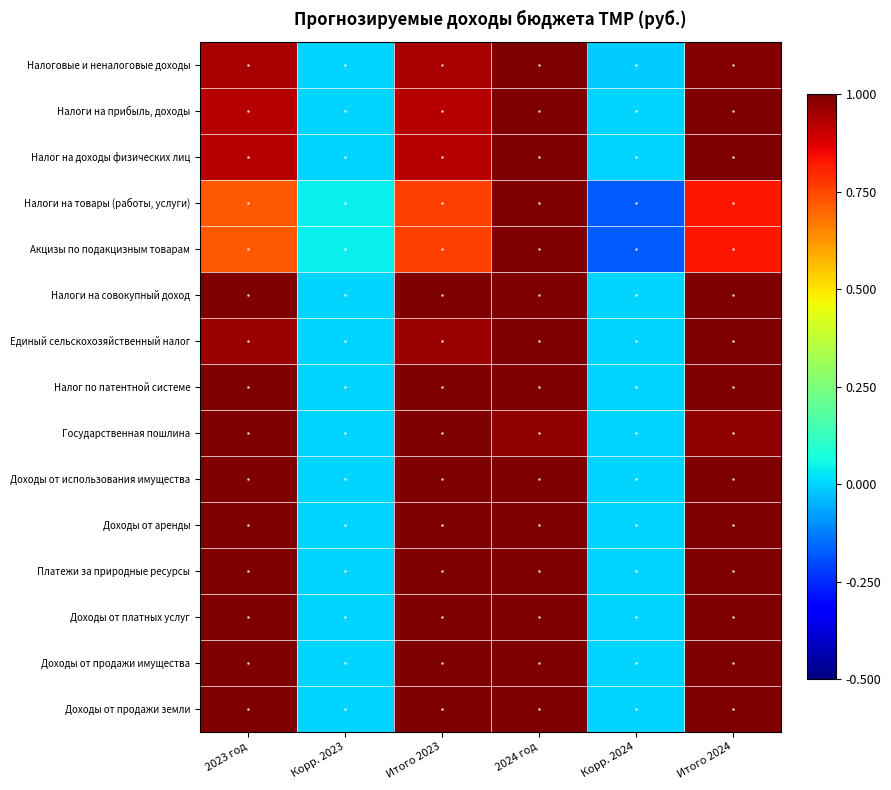

Which series has the largest range (max minus min)?

Налоги на товары (работы, услуги)